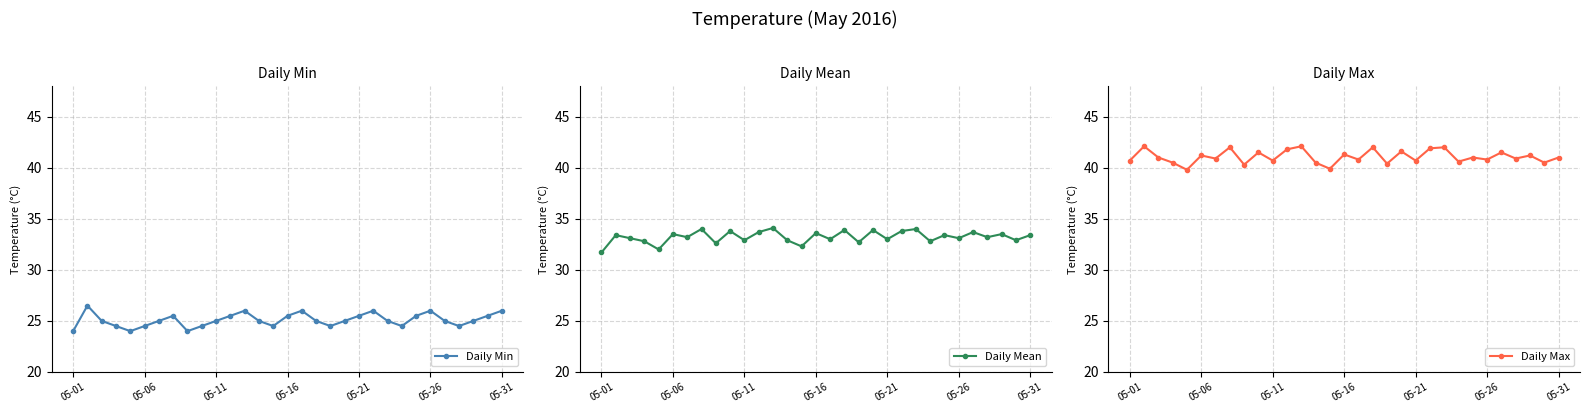

Which series has the largest total across all categories?

Daily Max